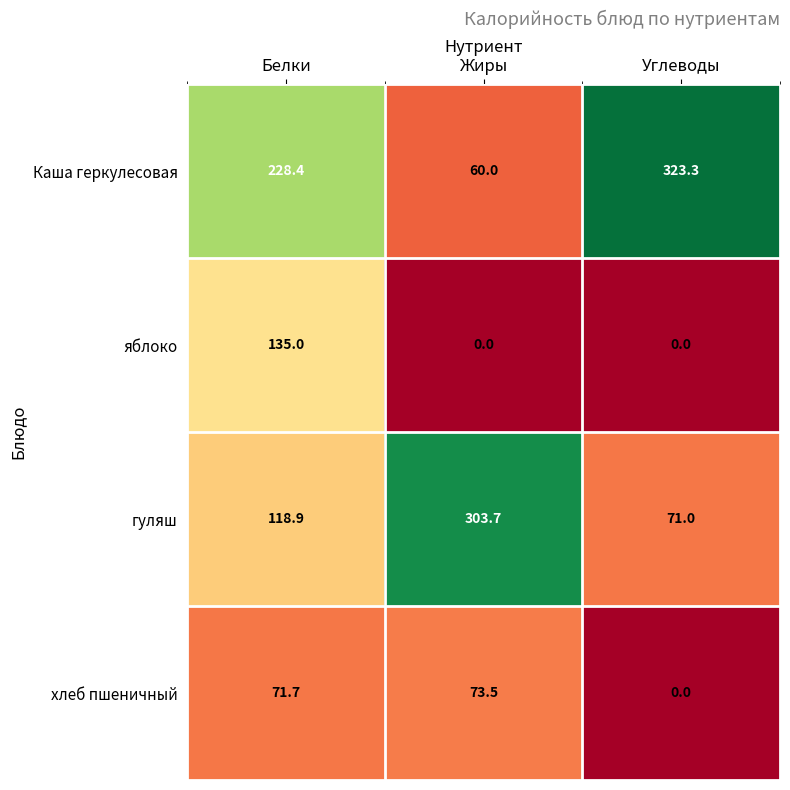

Which series has the widest spread of values?

Каша геркулесовая